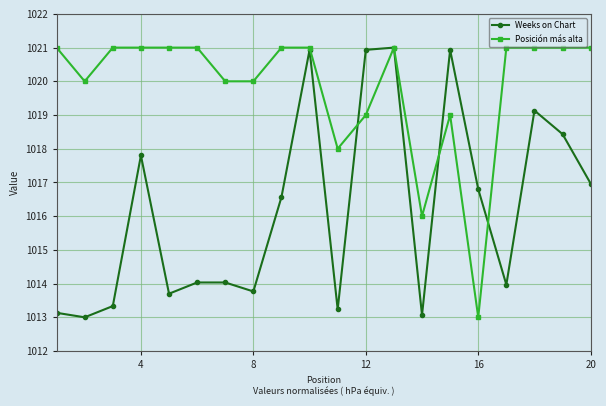

What is the lowest value of the Weeks on Chart series?

1013.0